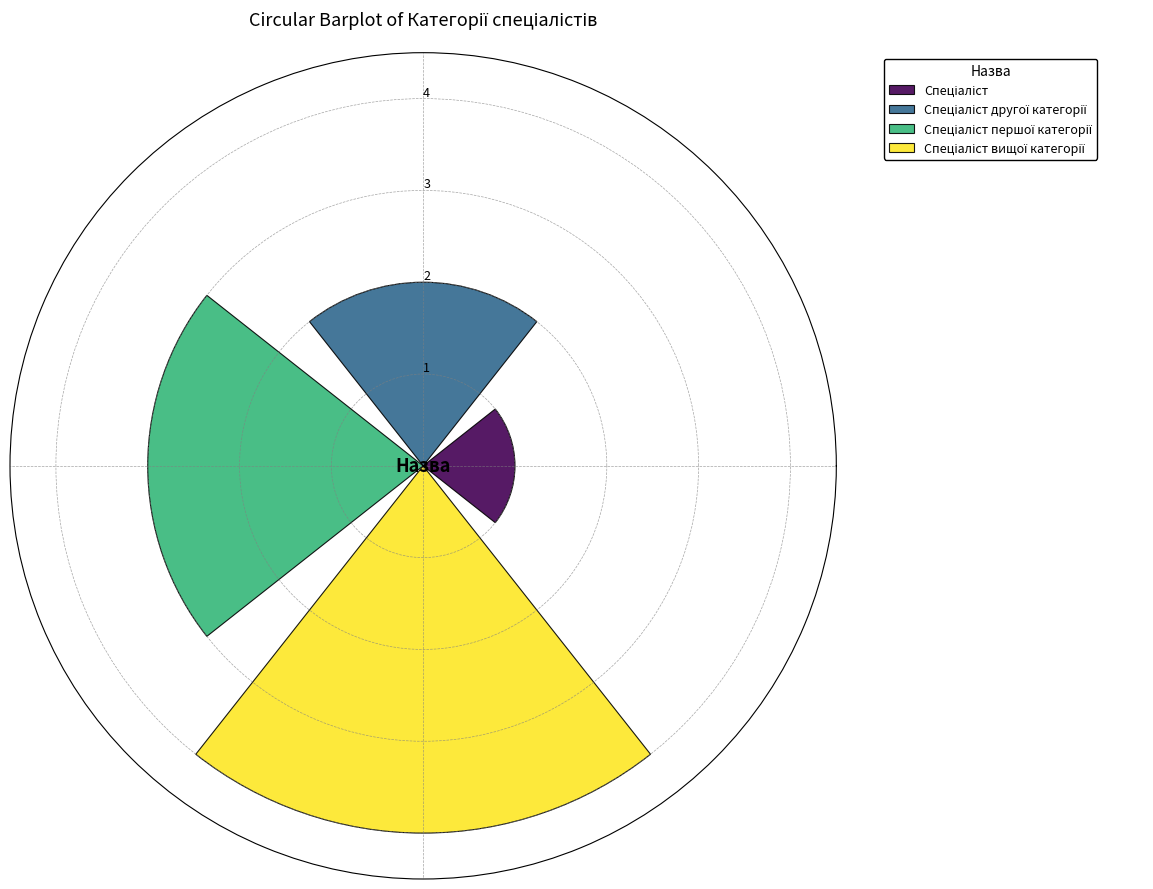

What is the greatest value displayed?

4